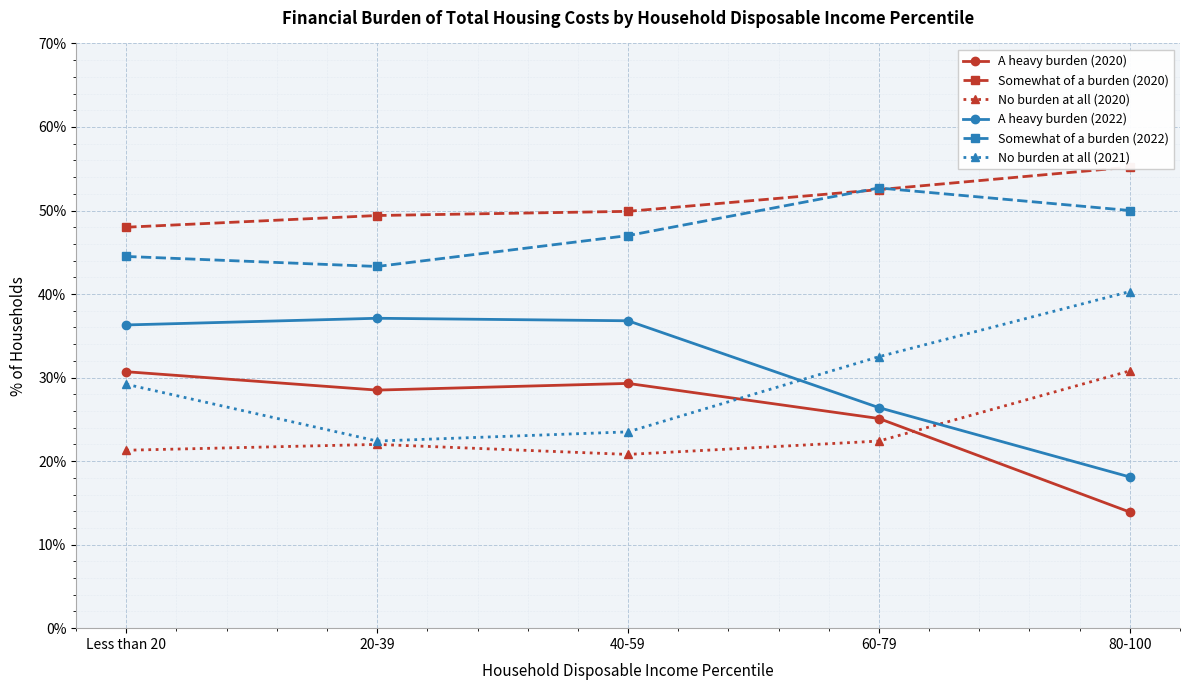

What is the label of the 5th point from the left?

80-100